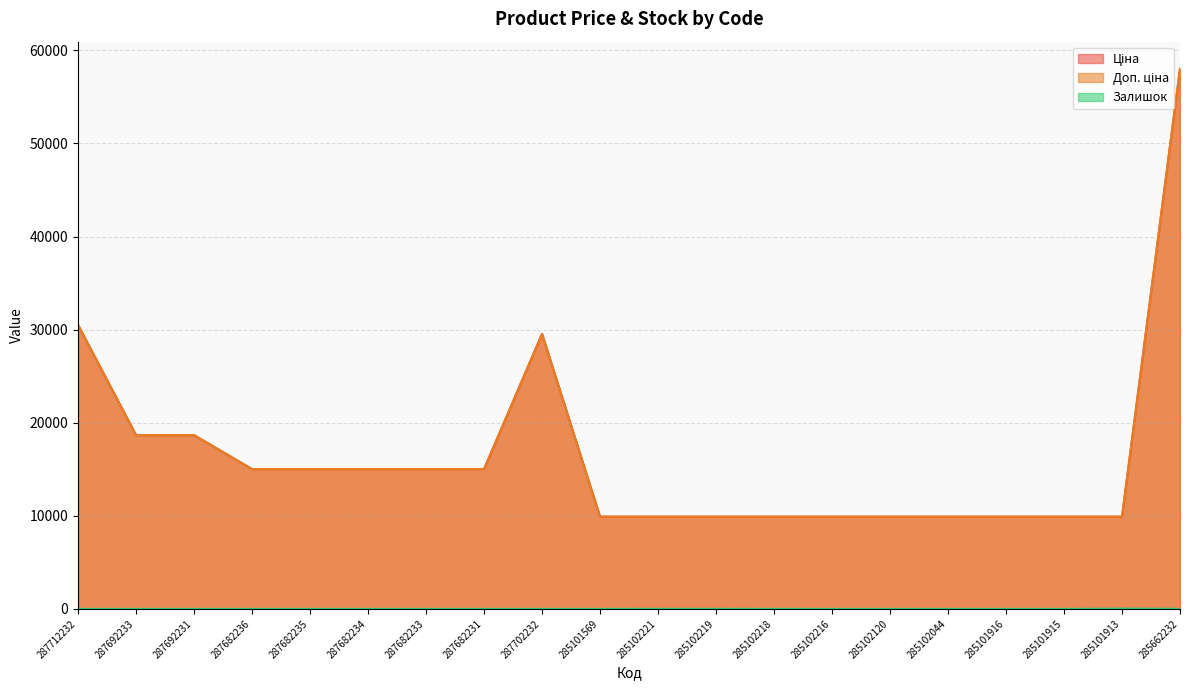

At which label does Залишок reach its minimum?

287712232